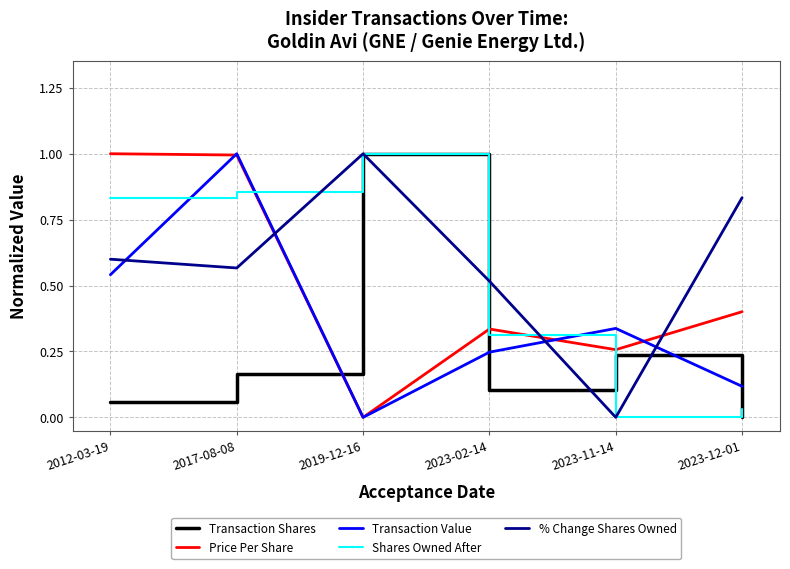

What are all the series names shown in the legend?

Transaction Shares, Price Per Share, Transaction Value, Shares Owned After, % Change Shares Owned